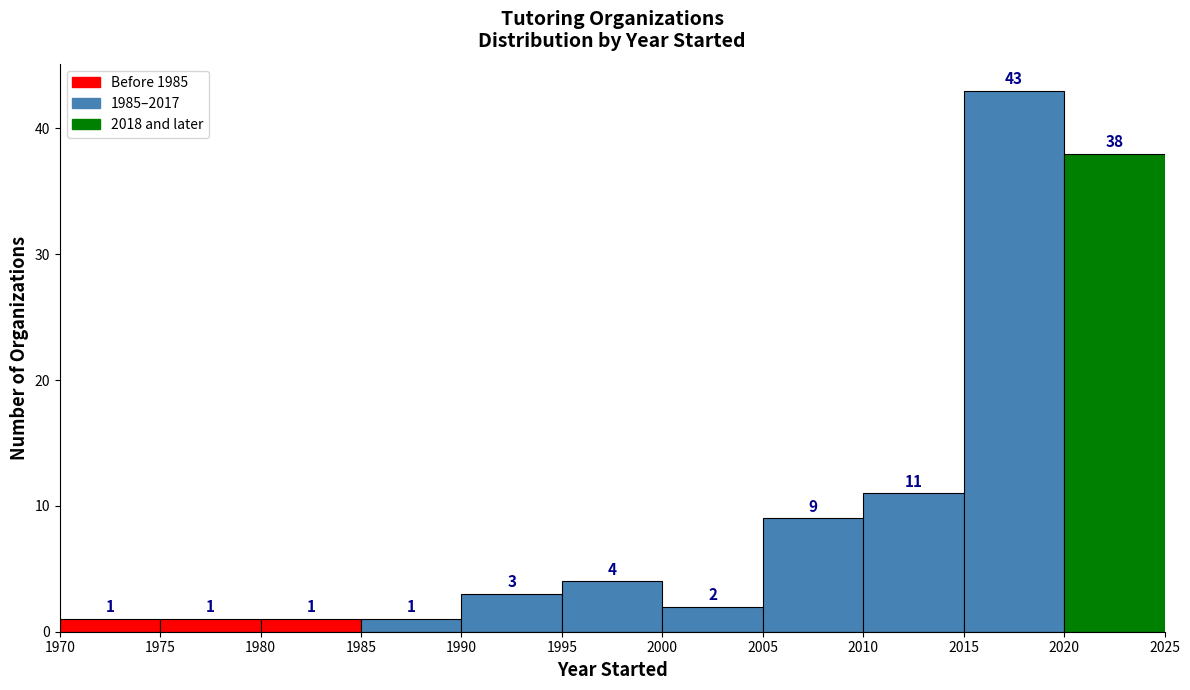

Reading left to right, list every bar in this chart as the range it spans on the x-axis followed by its height.

1970 to 1975: 1
1975 to 1980: 1
1980 to 1985: 1
1985 to 1990: 1
1990 to 1995: 3
1995 to 2000: 4
2000 to 2005: 2
2005 to 2010: 9
2010 to 2015: 11
2015 to 2020: 43
2020 to 2025: 38